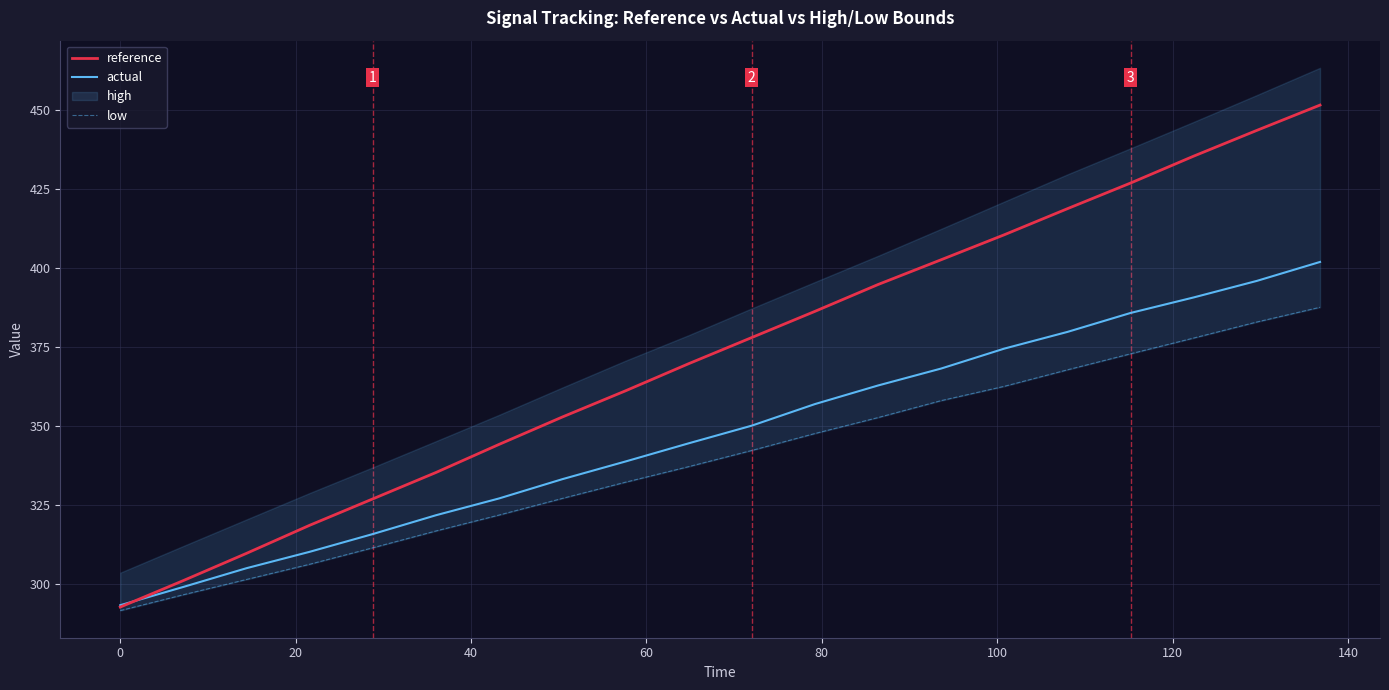

How many data points in low are less than 342?

10